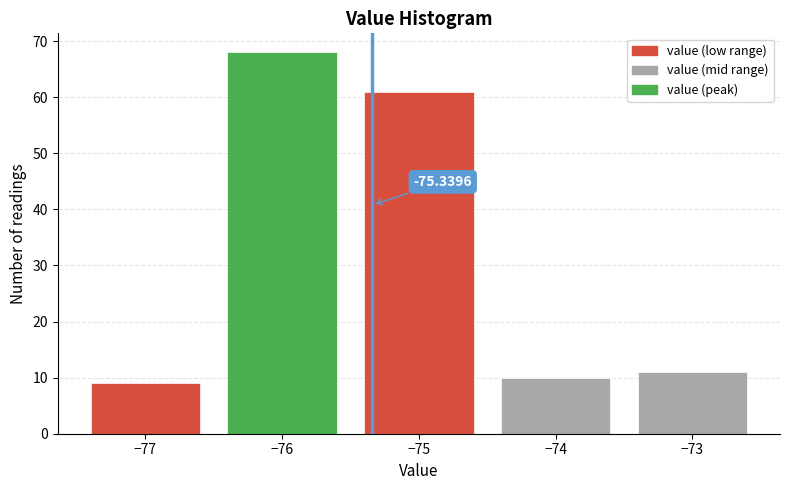

Over which range of the x-axis is the bar tallest?

-76.5 to -75.5